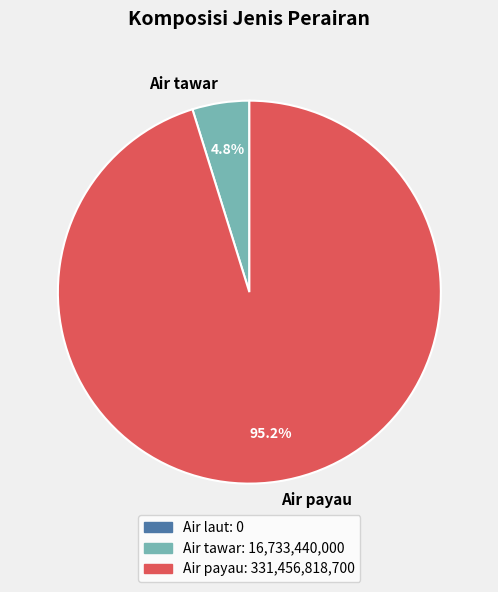

What is the largest slice in the pie chart?

Air payau